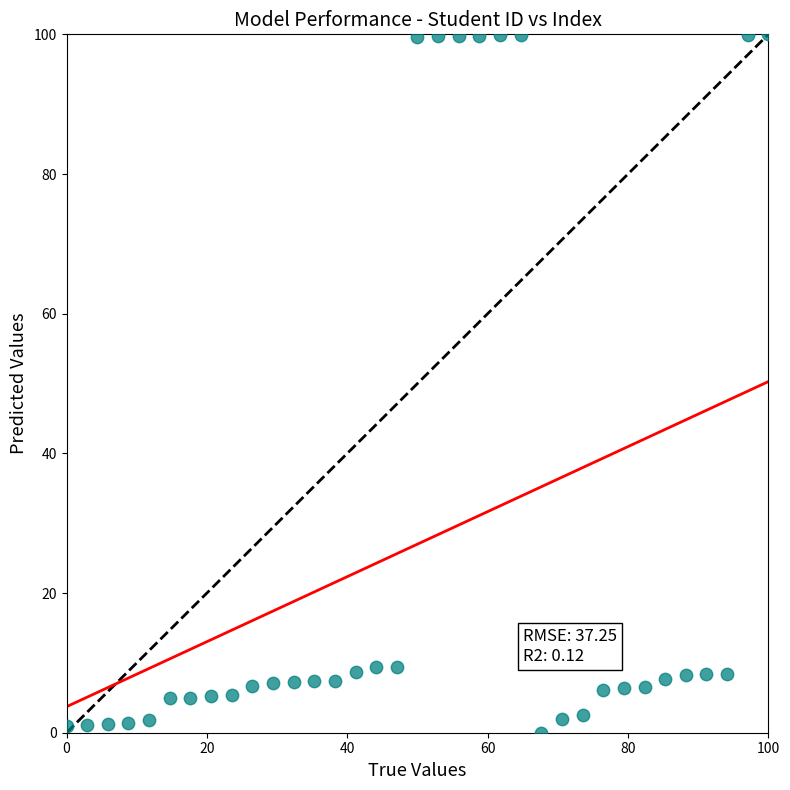

What is the range of X values (max minus min)?

100.0